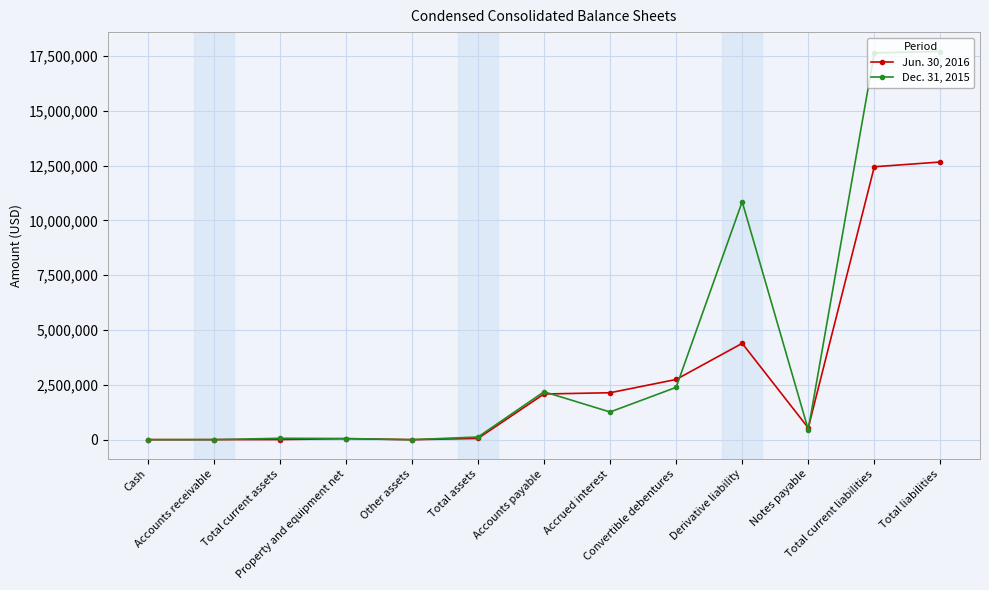

Which series has the largest total across all categories?

Dec. 31, 2015